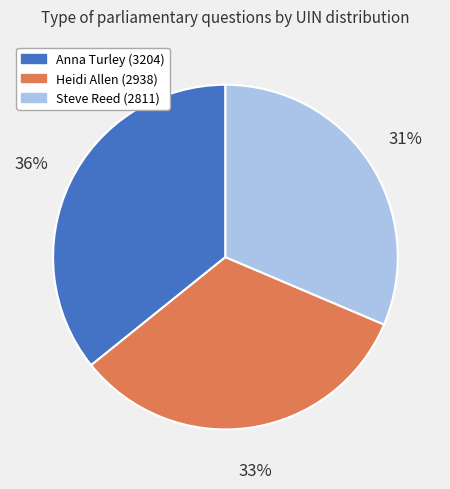

How many segments does this pie chart have?

3